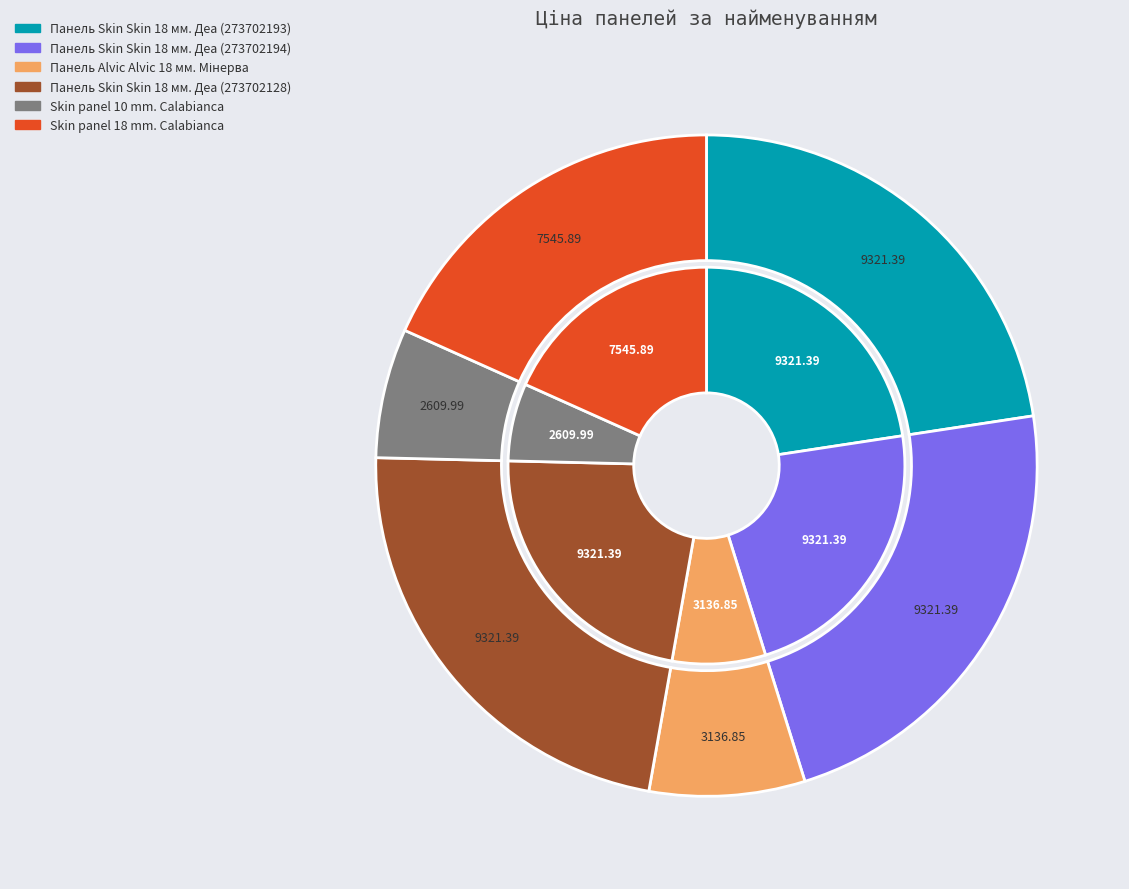

How many segments does this pie chart have?

6